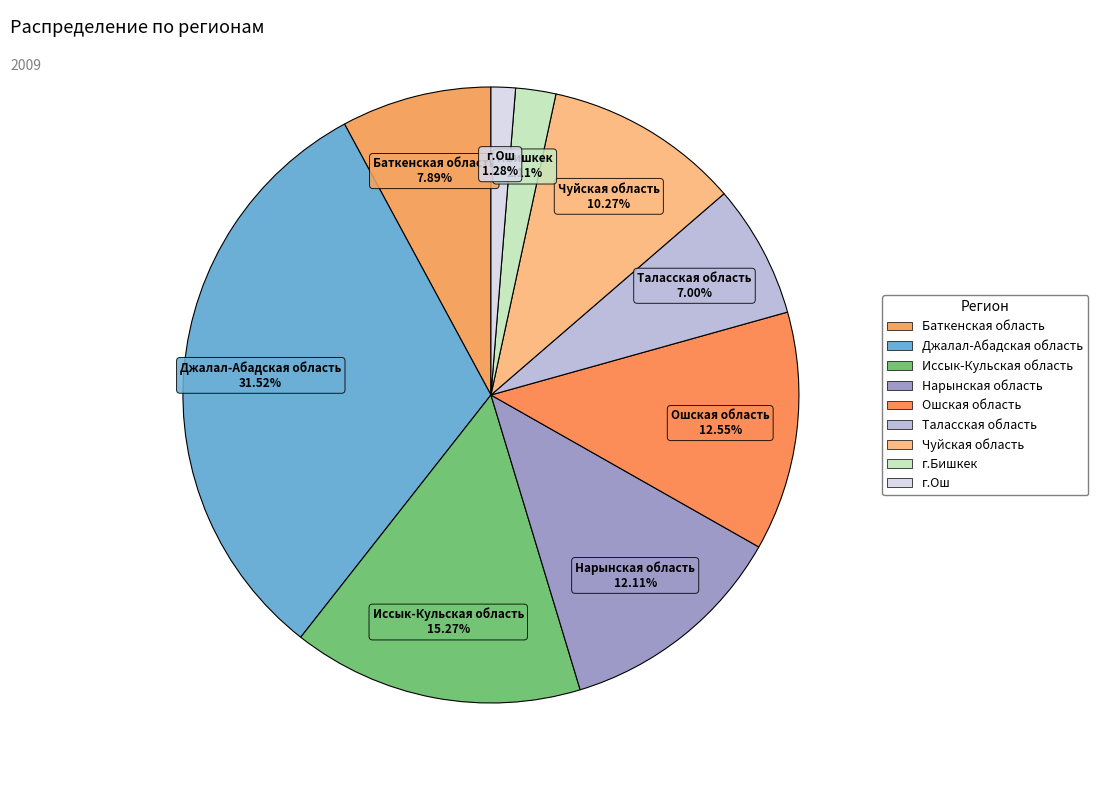

Is Иссык-Кульская область the majority of the pie?

No